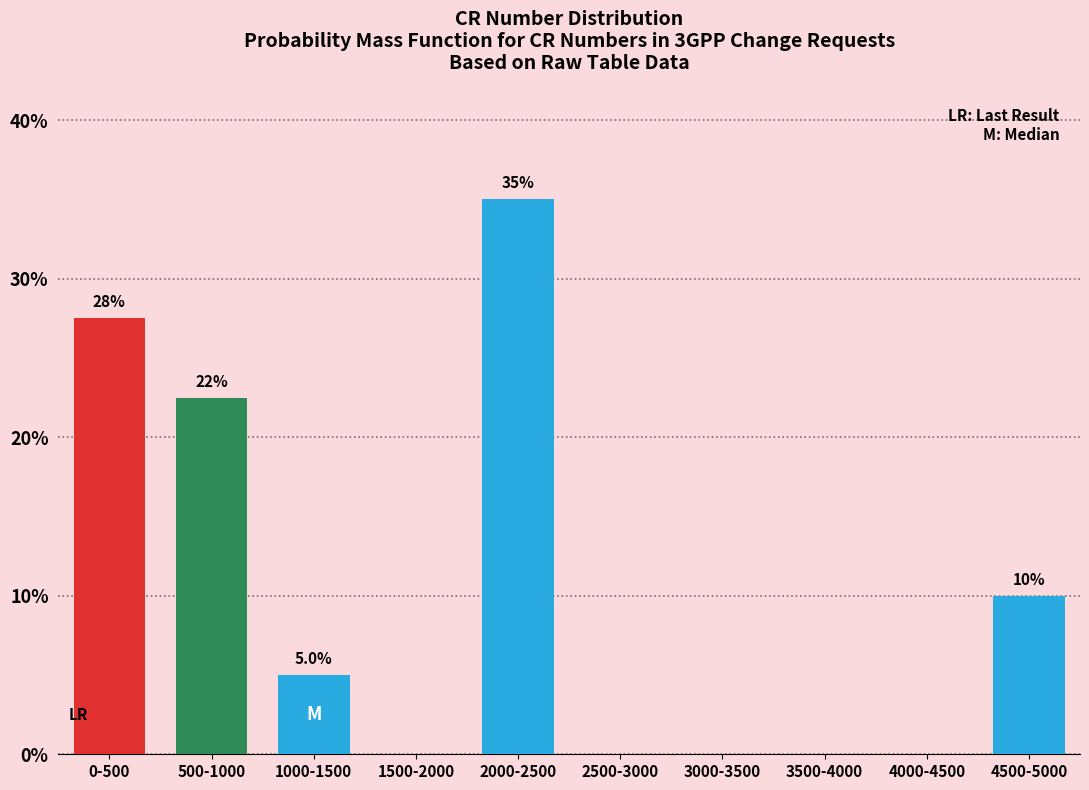

Reading right to left, list all the values displayed in this chart.

4500-5000=10.0	4000-4500=0.0	3500-4000=0.0	3000-3500=0.0	2500-3000=0.0	2000-2500=35.0	1500-2000=0.0	1000-1500=5.0	500-1000=22.5	0-500=27.5